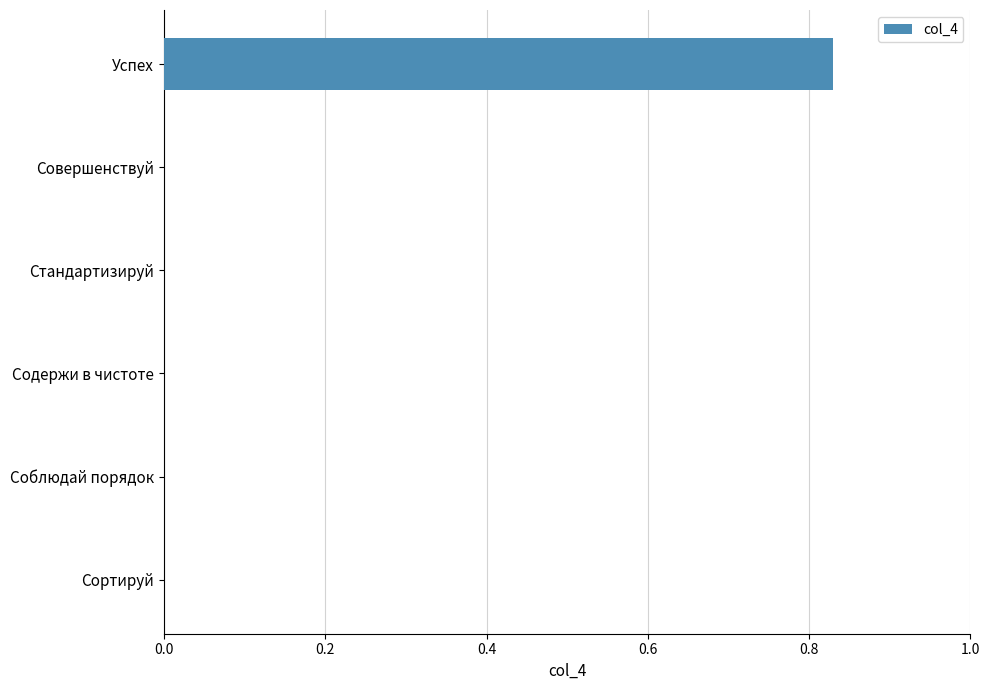

Is it true that the value at Сортируй is 0.4?

False